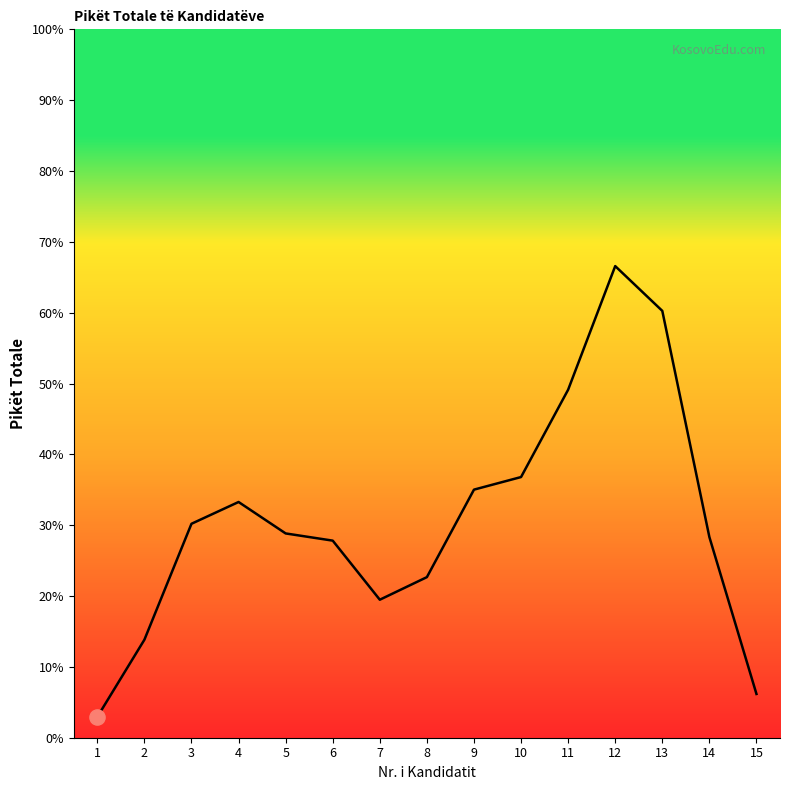

Approximately how many times larger is the value at 8 compared to 3?

0.8